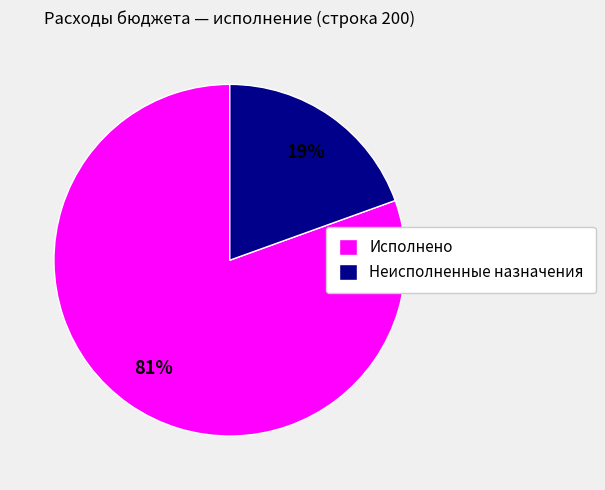

What is the smallest slice in the pie chart?

Неисполненные назначения